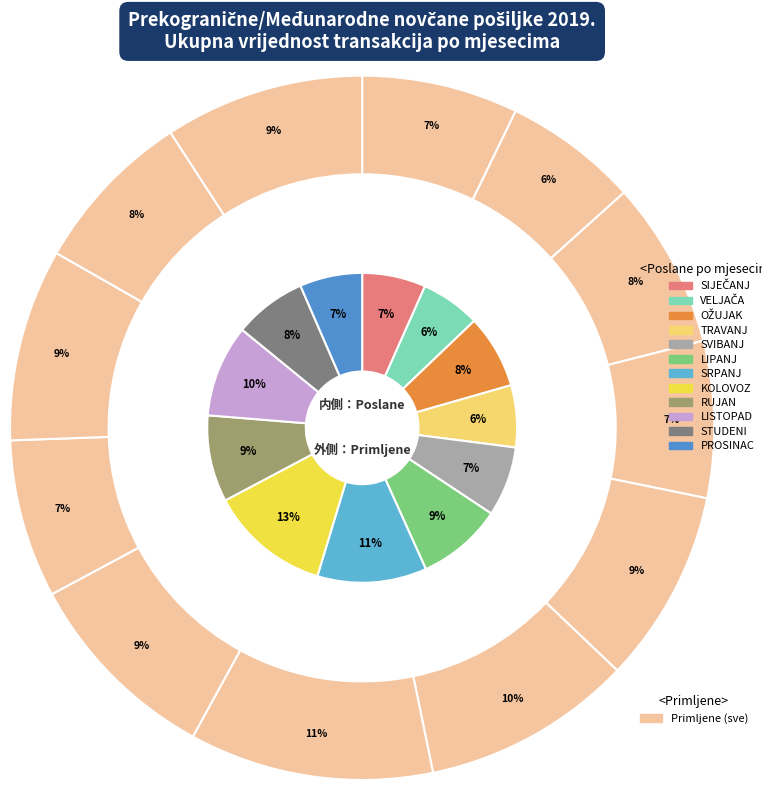

What is the smallest slice in the pie chart?

VELJAČA